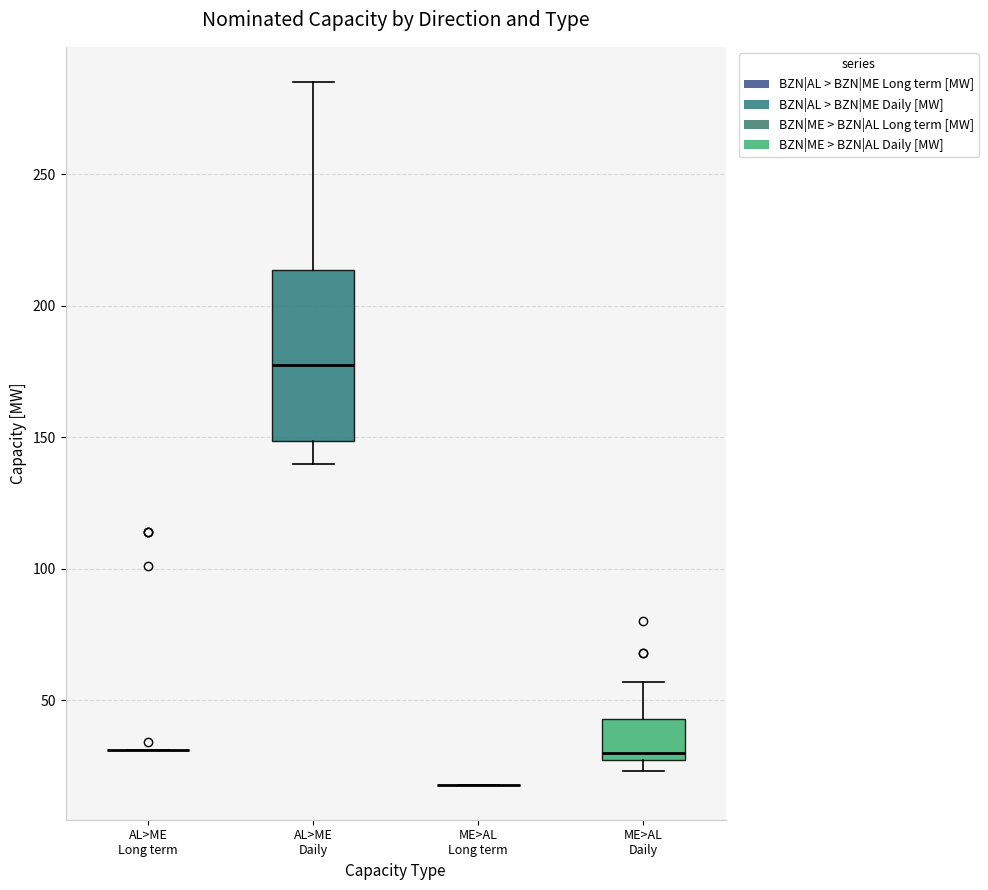

Reading left to right, transcribe this box plot: for each box, give where its median line is, the range the box spans, and where its two whiskers end, as read against the y-axis. The values are not printed on the chart, so give them approximately, as read against the axis.

AL>ME Long term: box collapsed to a line at 30, whiskers 30 to 30
AL>ME Daily: median 180, box 150 to 215, whiskers 140 to 285
ME>AL Long term: box collapsed to a line at 20, whiskers 20 to 20
ME>AL Daily: median 30 (just above the box's lower edge), box 30 to 45, whiskers 25 to 55